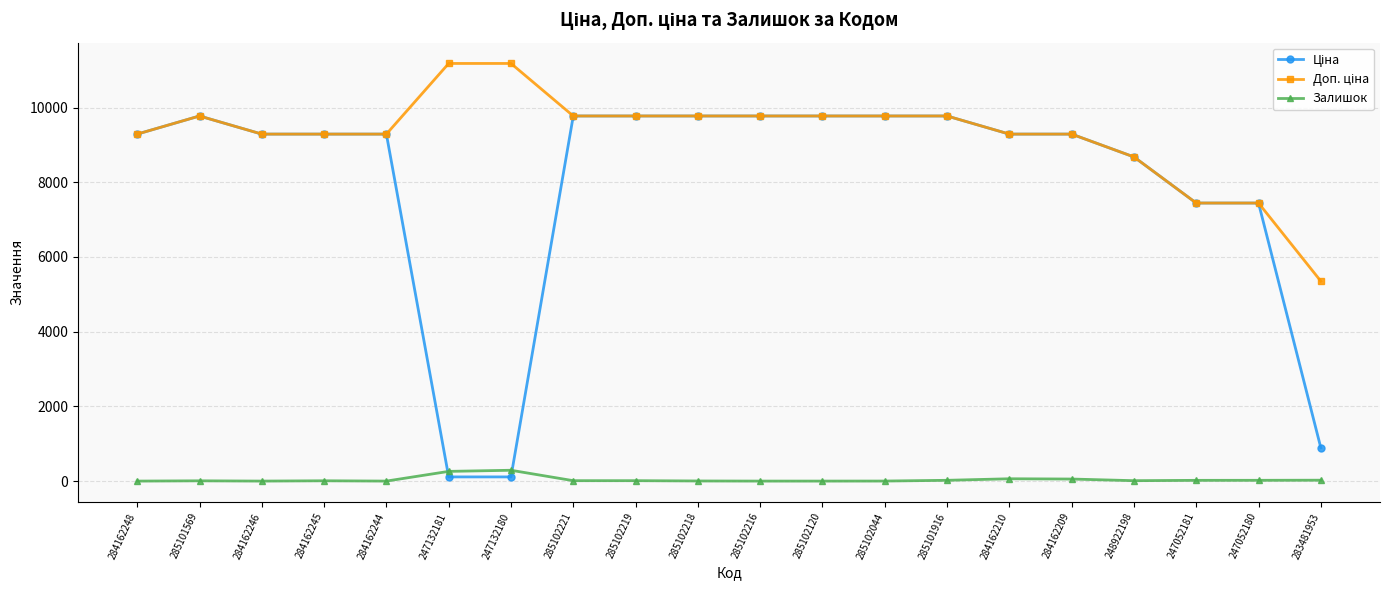

Is it true that Залишок equals 1.0 at 285102044?

True